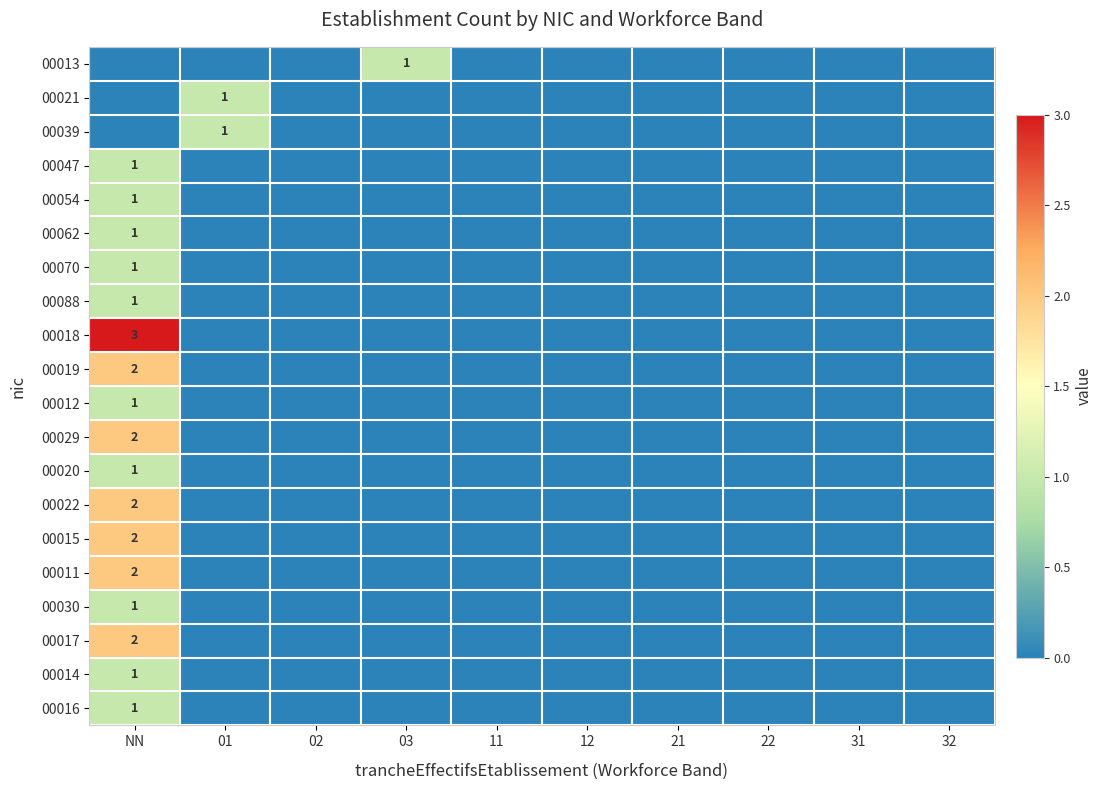

Is it true that 00054 equals 0 at 32?

True